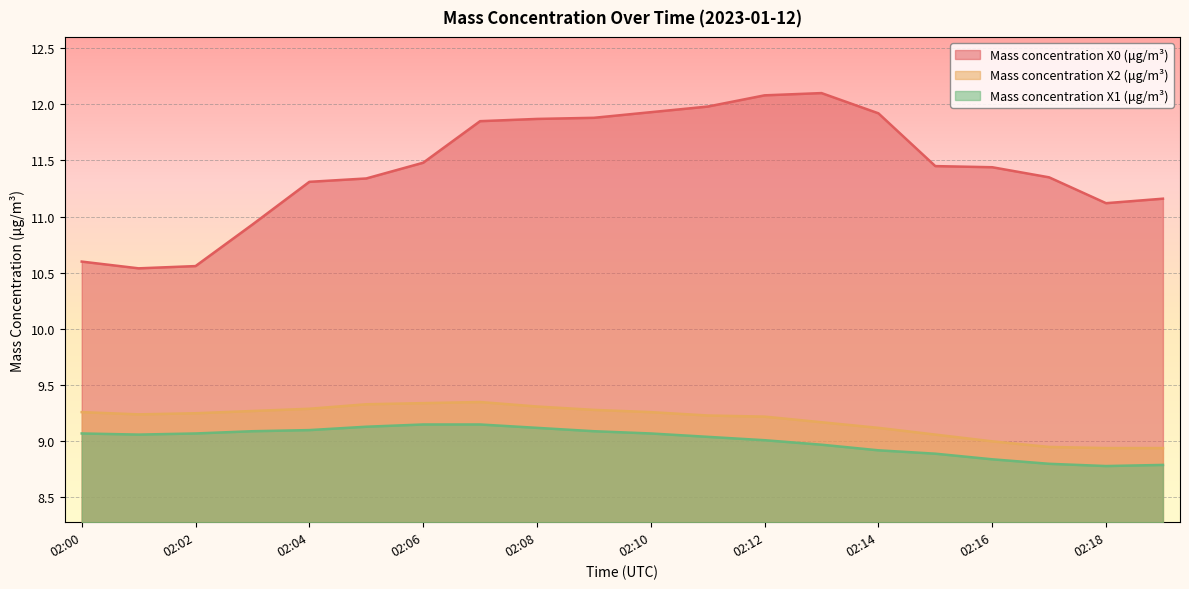

Reading left to right, list all the values displayed in this chart.

Mass concentration X0 (μg/m³): 02:00=10.6	02:01=10.5	02:02=10.6	02:03=10.9	02:04=11.3	02:05=11.3	02:06=11.5	02:07=11.8	02:08=11.9	02:09=11.9	02:10=11.9	02:11=12.0	02:12=12.1	02:13=12.1	02:14=11.9	02:15=11.4	02:16=11.4	02:17=11.3	02:18=11.1	02:19=11.2
Mass concentration X2 (μg/m³): 02:00=9.3	02:01=9.2	02:02=9.2	02:03=9.3	02:04=9.3	02:05=9.3	02:06=9.3	02:07=9.3	02:08=9.3	02:09=9.3	02:10=9.3	02:11=9.2	02:12=9.2	02:13=9.2	02:14=9.1	02:15=9.1	02:16=9.0	02:17=8.9	02:18=8.9	02:19=8.9
Mass concentration X1 (μg/m³): 02:00=9.1	02:01=9.1	02:02=9.1	02:03=9.1	02:04=9.1	02:05=9.1	02:06=9.2	02:07=9.2	02:08=9.1	02:09=9.1	02:10=9.1	02:11=9.0	02:12=9.0	02:13=9.0	02:14=8.9	02:15=8.9	02:16=8.8	02:17=8.8	02:18=8.8	02:19=8.8